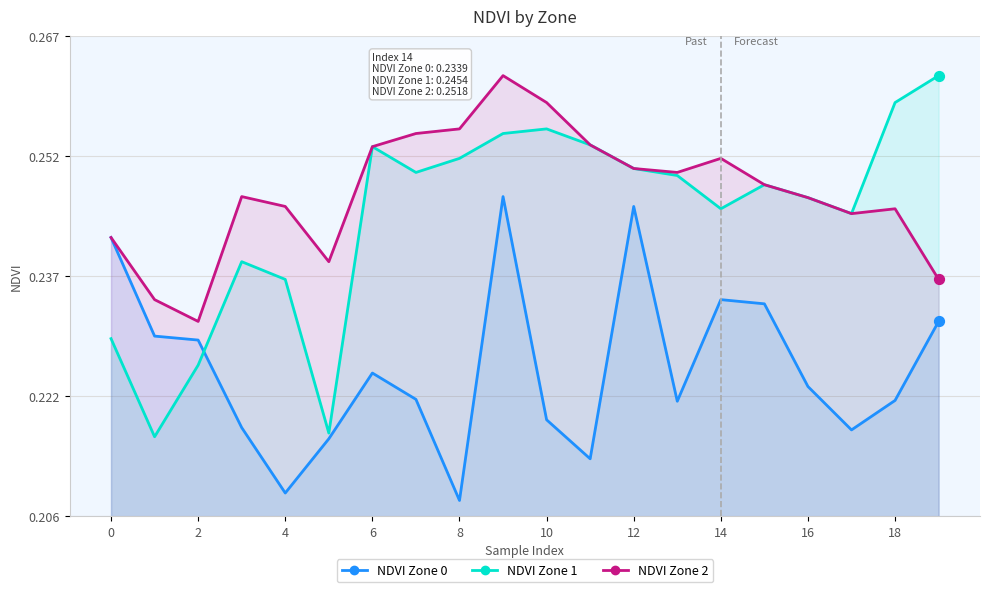

What are all the series names shown in the legend?

NDVI Zone 0, NDVI Zone 1, NDVI Zone 2